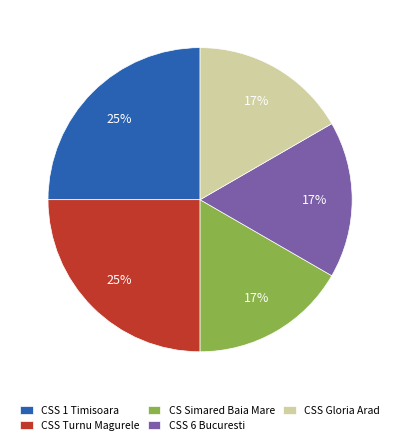

Approximately how many times larger is the value at CS Simared Baia Mare compared to CSS 1 Timisoara?

0.7